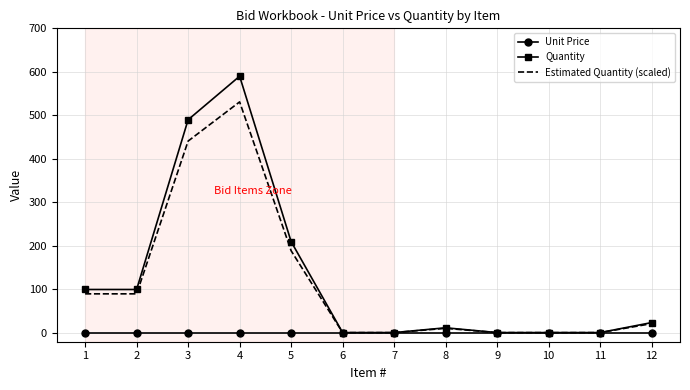

Is the value of Unit Price at 3 greater than the value of Estimated Quantity (scaled) at 1?

No